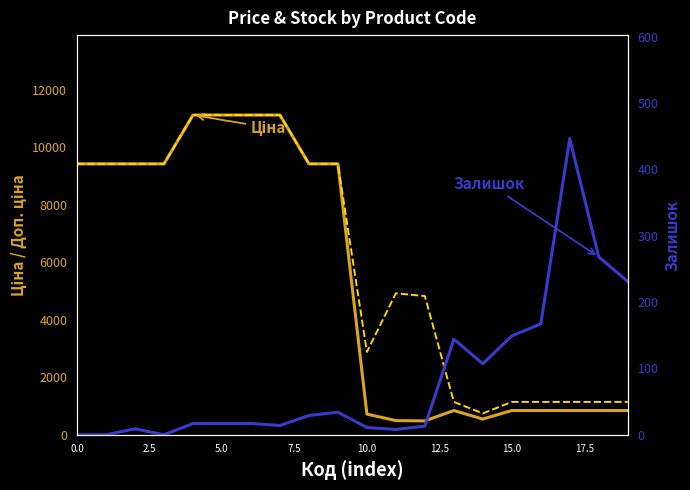

Which series has the largest total across all categories?

Доп. ціна